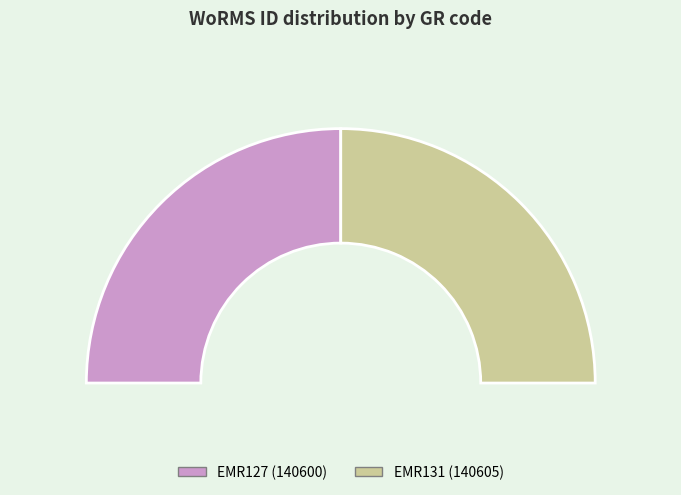

What is the largest slice in the pie chart?

EMR131